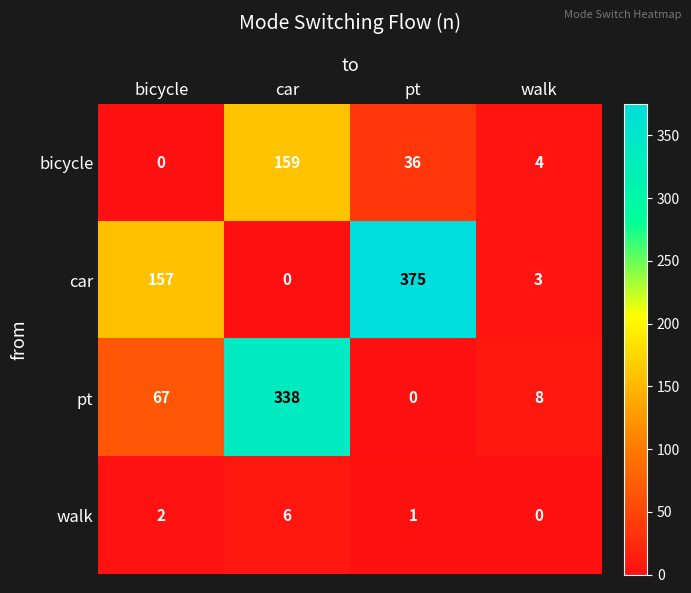

Rank the series by their average value, from highest to lowest.

car, pt, bicycle, walk